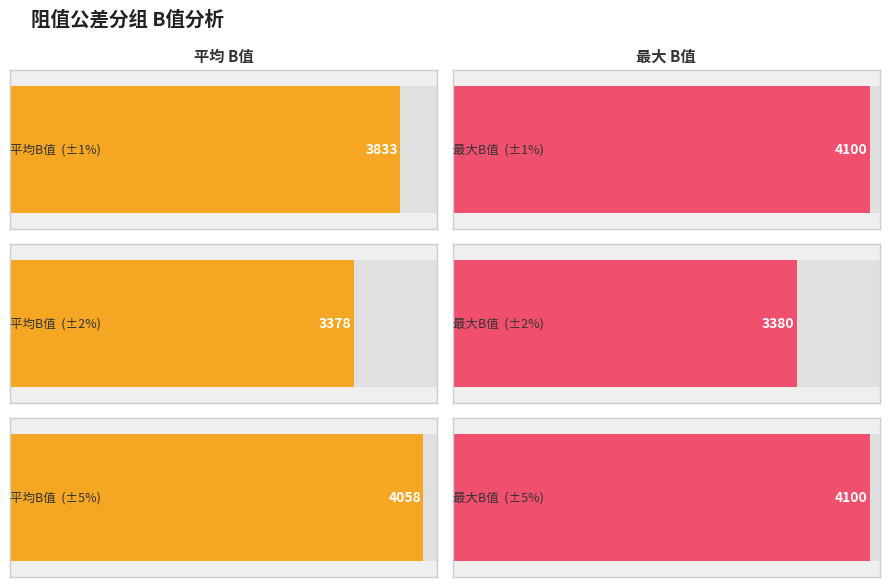

What is the maximum value shown in the chart?

4100